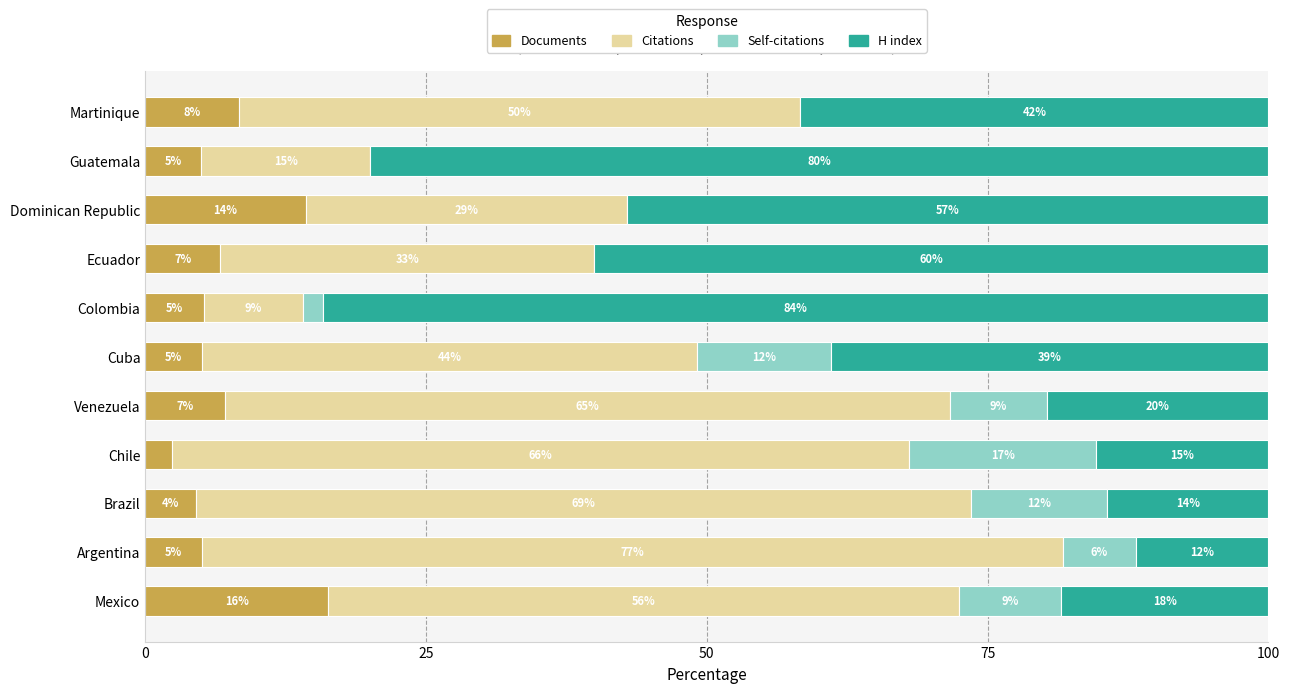

What are all the series names shown in the legend?

Documents, Citations, Self-citations, H index